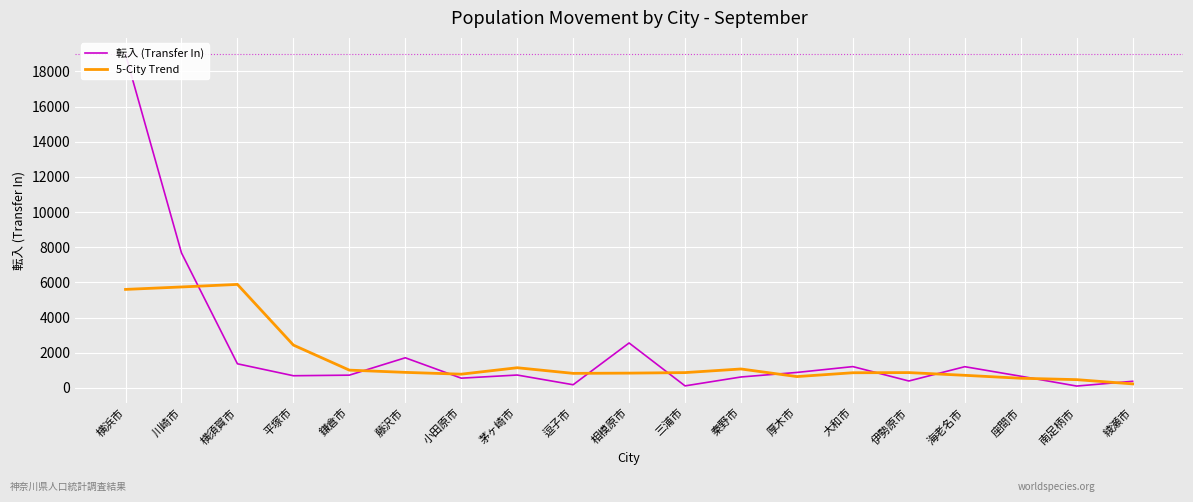

What is the difference between the highest and lowest values at 秦野市?

455.4